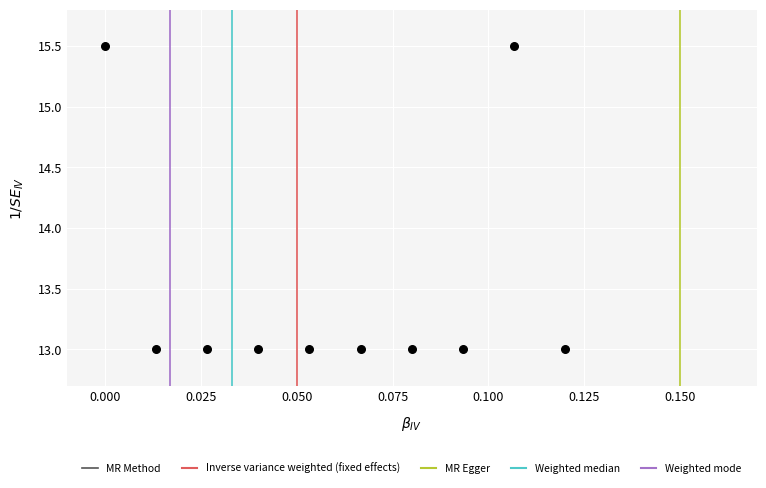

What is the range of Y values (max minus min)?

2.5